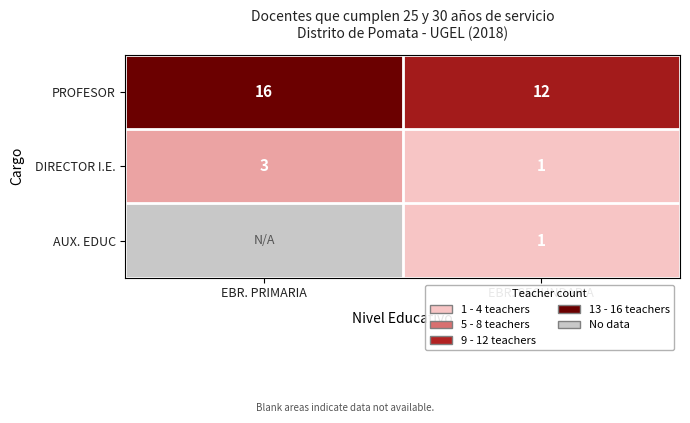

Between EBR. PRIMARIA and EBR. SECUNDARIA, which is larger?

EBR. PRIMARIA